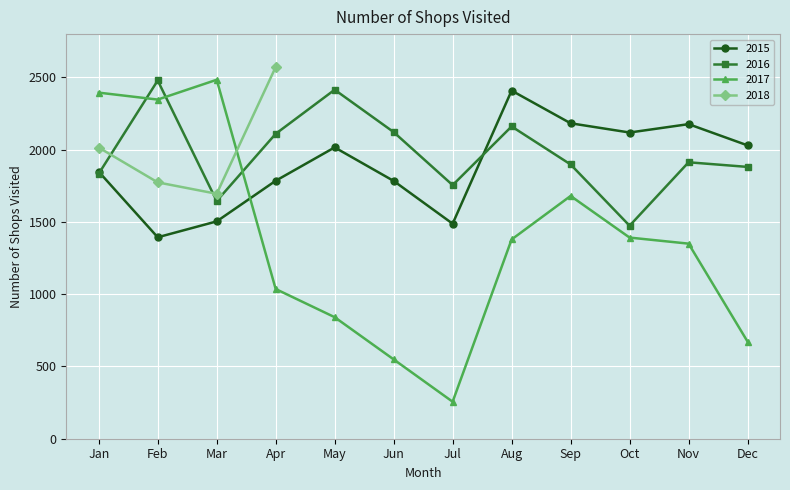

Is the value of 2017 at Aug greater than the value of 2016 at Jan?

No